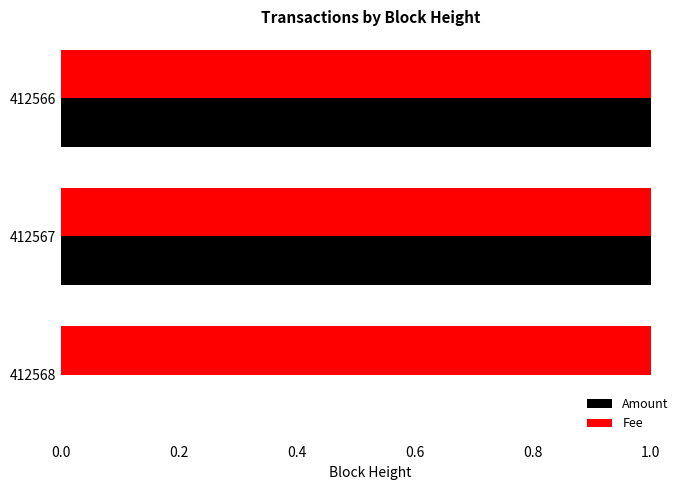

The value of Amount at 412567 is 1. True or false?

True